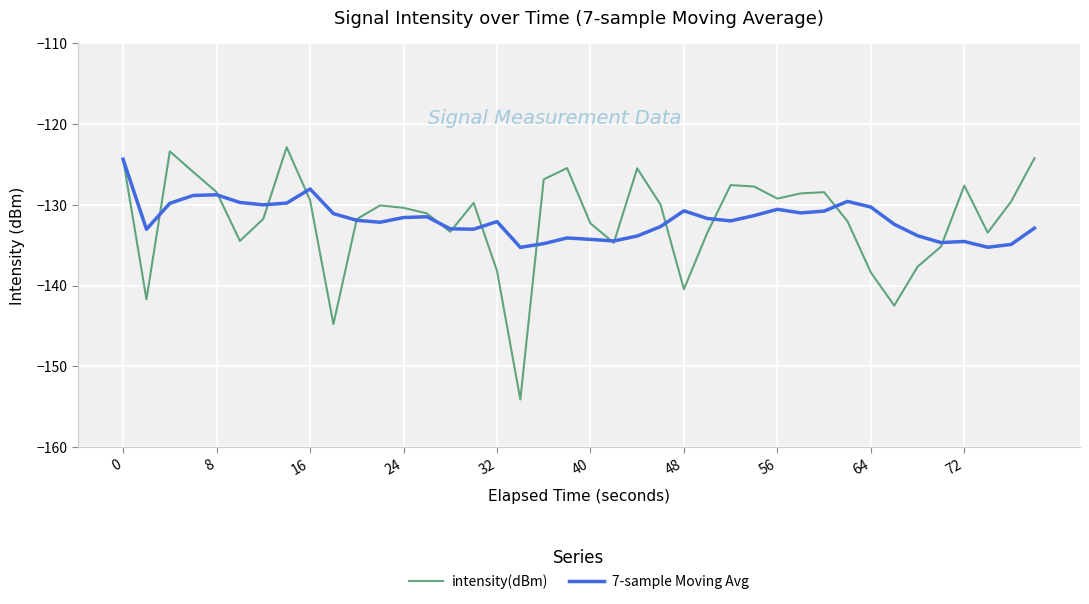

What is the maximum value shown in the chart?

-122.9